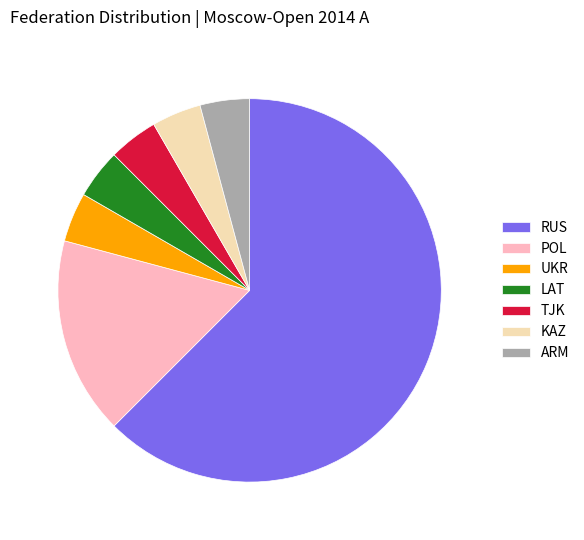

Does RUS account for over 50% of the chart?

Yes